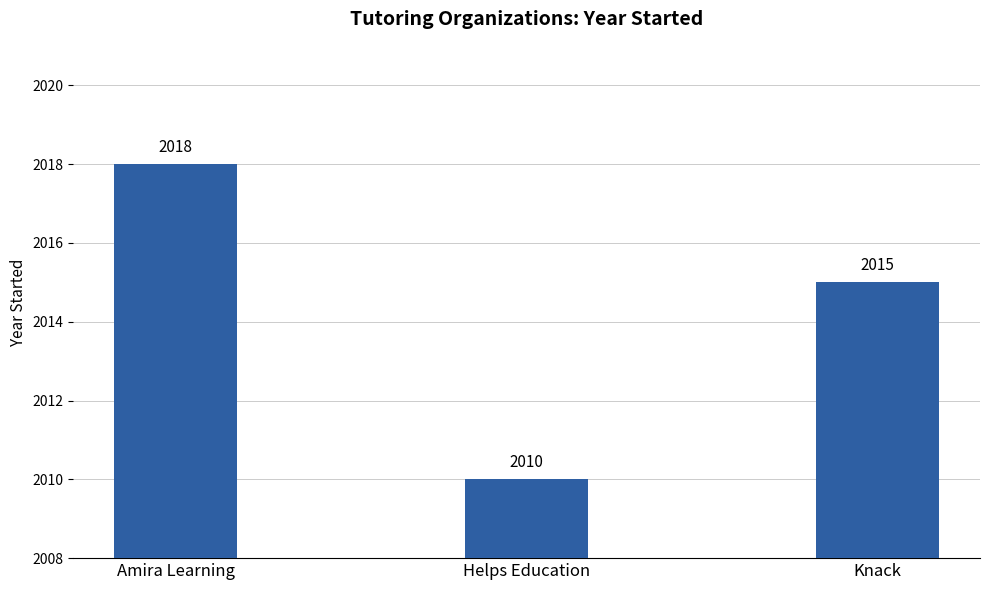

Are the bars horizontal?

No